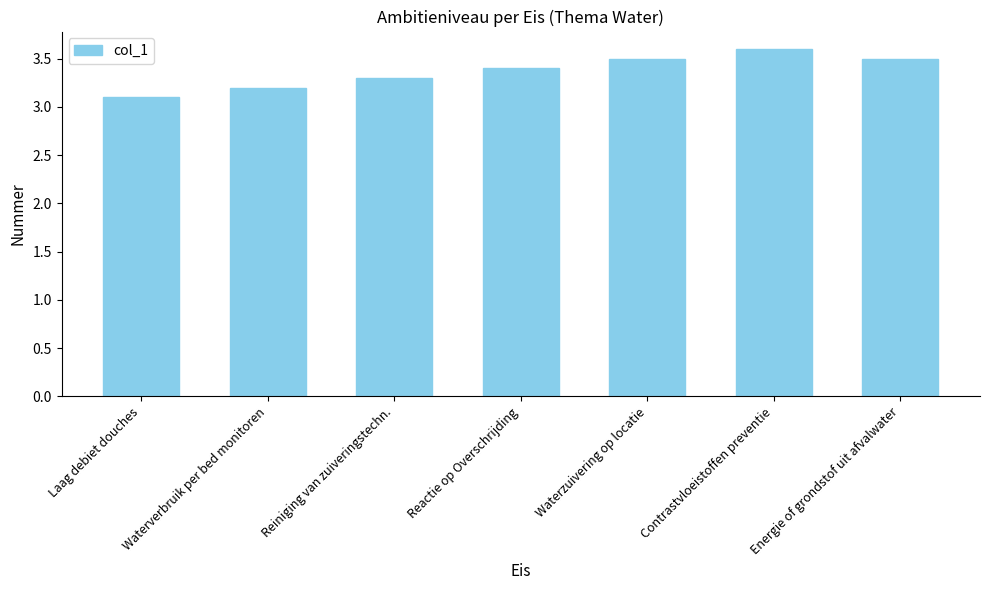

What is the value of the 1st bar from the left?

3.1